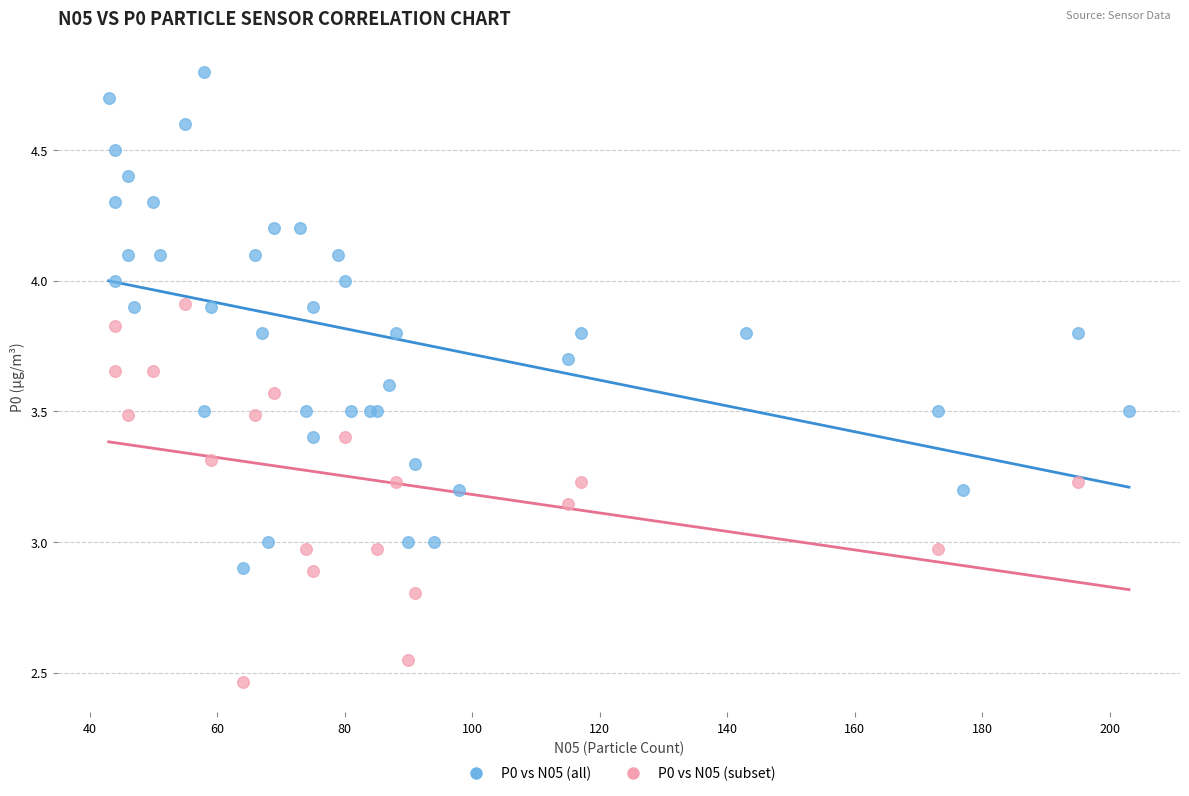

Which series has the widest spread of Y values?

P0 vs N05 (all)